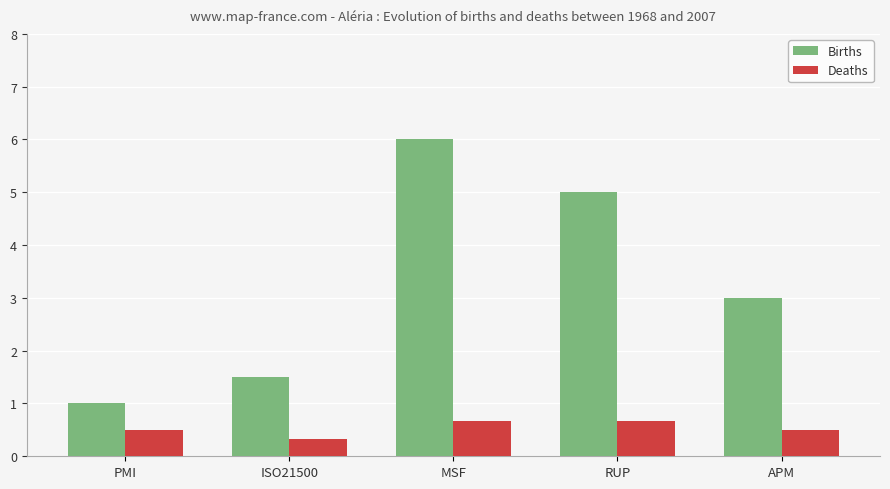

What is the difference between the maximum and minimum values in the Deaths series?

0.3